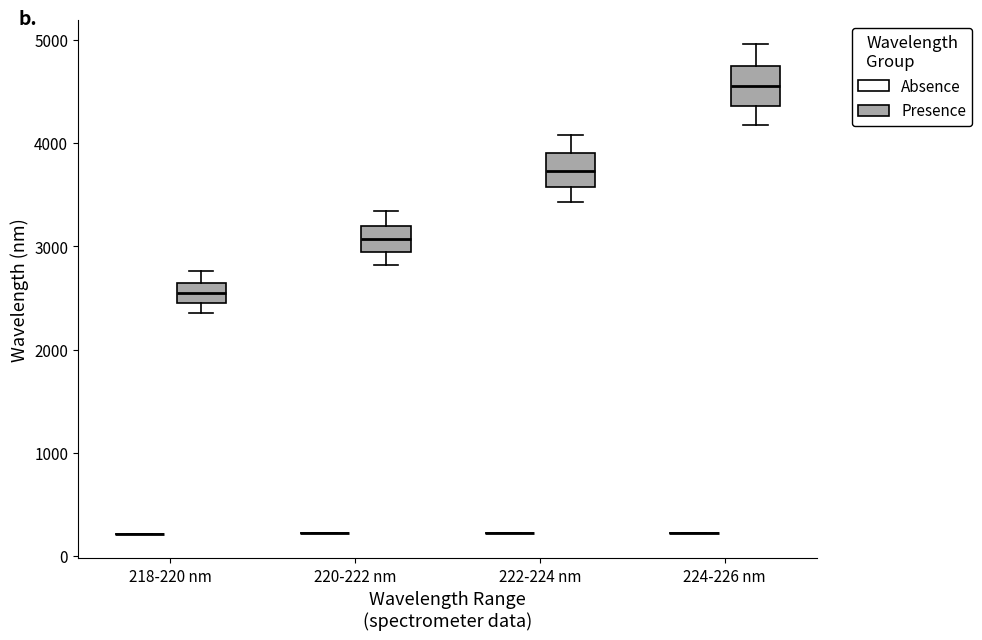

Reading left to right, read every box against the y-axis: the position of its median line, the range the box covers, and the ends of its whiskers. The values are not printed on the chart, so give them approximately, as read against the axis.

218-220 nm (Absence): box collapsed to a line at 200, whiskers 200 to 200
218-220 nm (Presence): median 2500, box 2400 to 2600, whiskers 2400 (just below the box's lower edge) to 2800
220-222 nm (Absence): box collapsed to a line at 200, whiskers 200 to 200
220-222 nm (Presence): median 3100, box 2900 to 3200, whiskers 2800 to 3300
222-224 nm (Absence): box collapsed to a line at 200, whiskers 200 to 200
222-224 nm (Presence): median 3700, box 3600 to 3900, whiskers 3400 to 4100
224-226 nm (Absence): box collapsed to a line at 200, whiskers 200 to 200
224-226 nm (Presence): median 4600, box 4400 to 4700, whiskers 4200 to 5000